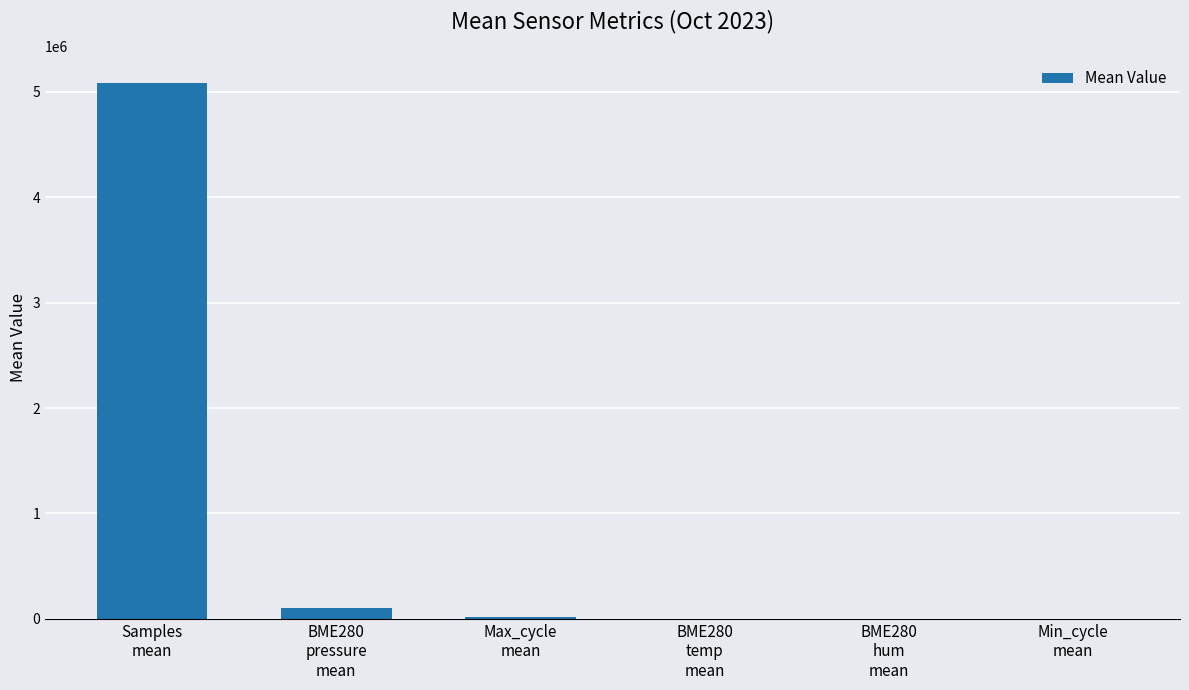

Count the number of categories in the chart.

6